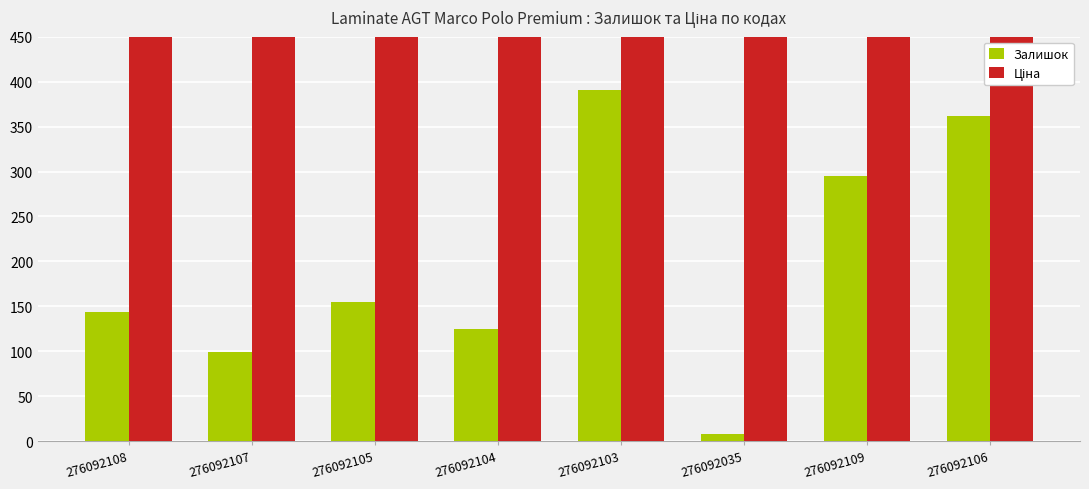

Rank the series by their average value, from lowest to highest.

Залишок, Ціна